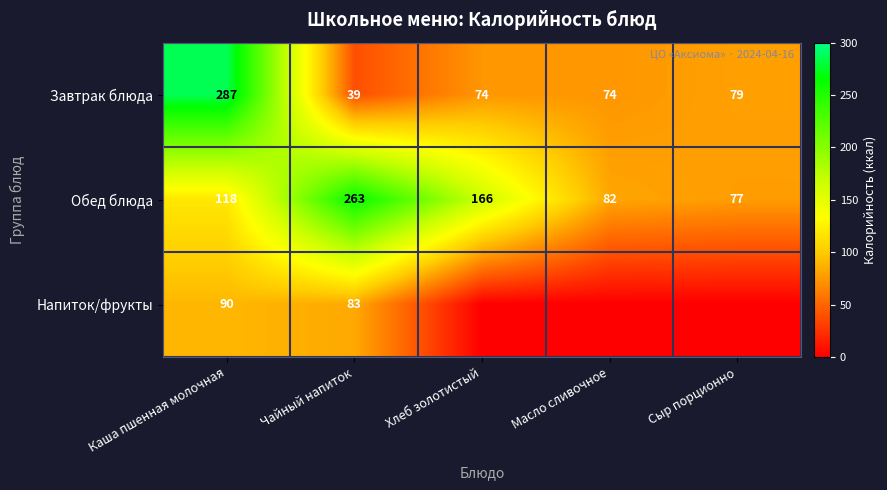

The Напиток/фрукты series shows 52.6 at Чайный напиток. True or false?

False